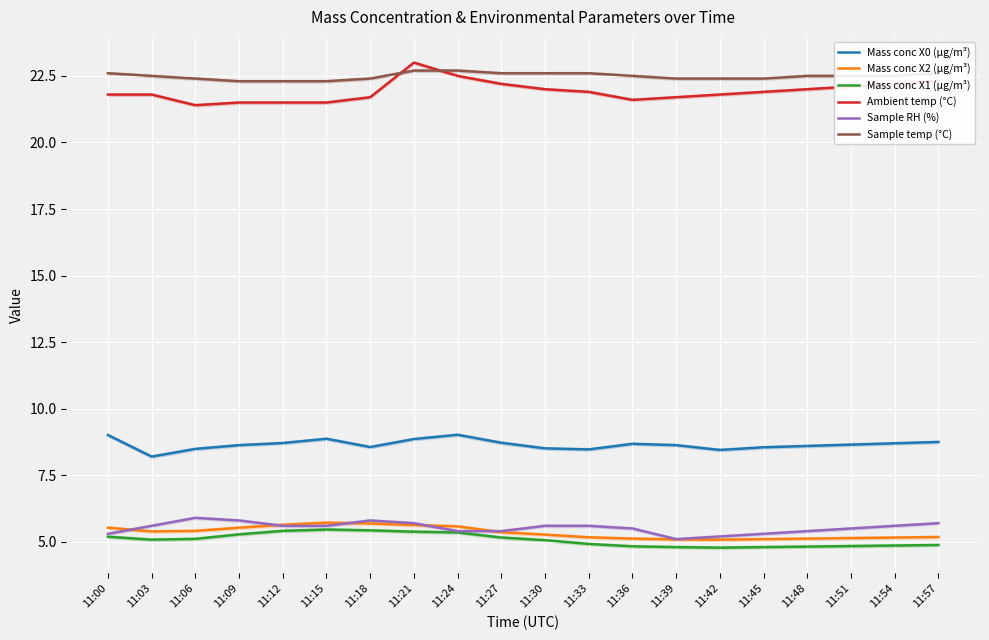

True or false: Mass conc X2 (μg/m³) and Mass conc X0 (μg/m³) cross at least once.

False